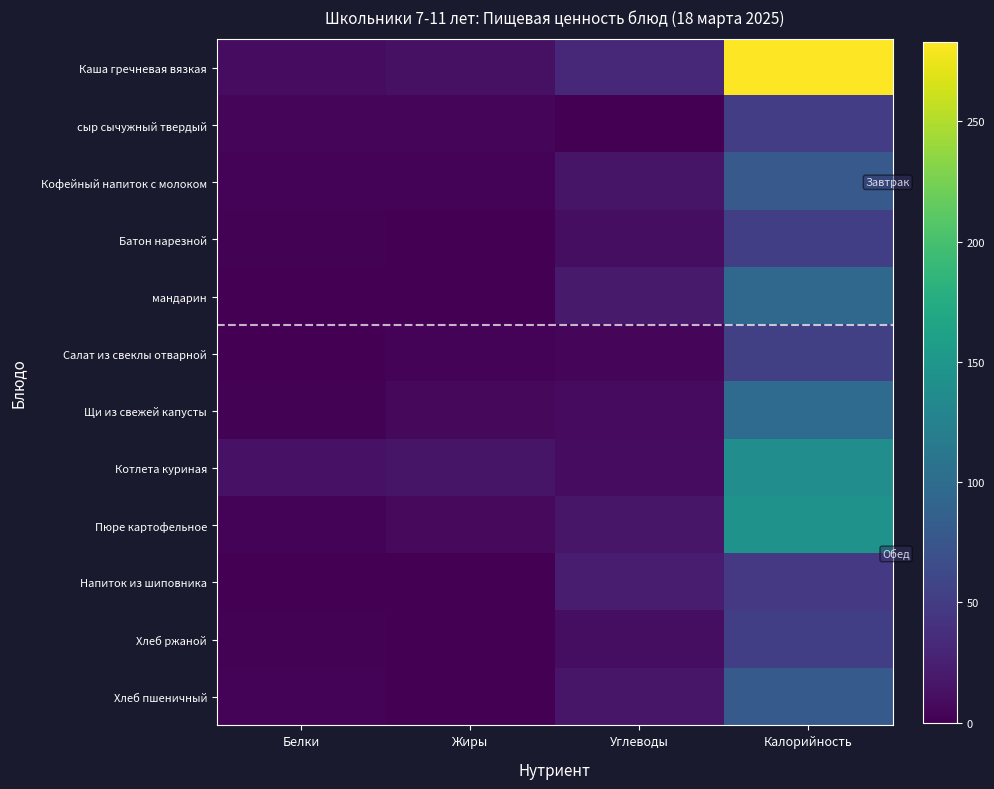

Reading left to right, what are all the values shown in this chart?

Каша гречневая вязкая: Белки=9.2	Жиры=12.9	Углеводы=32.6	Калорийность=283.0
сыр сычужный твердый: Белки=3.8	Жиры=3.9	Углеводы=0.0	Калорийность=51.5
Кофейный напиток с молоком: Белки=3.2	Жиры=2.7	Углеводы=15.9	Калорийность=79.0
Батон нарезной: Белки=1.5	Жиры=0.6	Углеводы=10.2	Калорийность=52.3
мандарин: Белки=0.8	Жиры=0.6	Углеводы=20.6	Калорийность=94.0
Салат из свеклы отварной: Белки=0.9	Жиры=3.3	Углеводы=5.0	Калорийность=53.4
Щи из свежей капусты: Белки=2.0	Жиры=6.5	Углеводы=8.1	Калорийность=99.0
Котлета куриная: Белки=14.2	Жиры=16.0	Углеводы=9.7	Калорийность=139.2
Пюре картофельное: Белки=3.3	Жиры=6.9	Углеводы=17.1	Калорийность=144.4
Напиток из шиповника: Белки=0.7	Жиры=0.0	Углеводы=21.0	Калорийность=46.9
Хлеб ржаной: Белки=2.0	Жиры=0.4	Углеводы=10.0	Калорийность=52.2
Хлеб пшеничный: Белки=2.6	Жиры=0.3	Углеводы=16.7	Калорийность=79.9